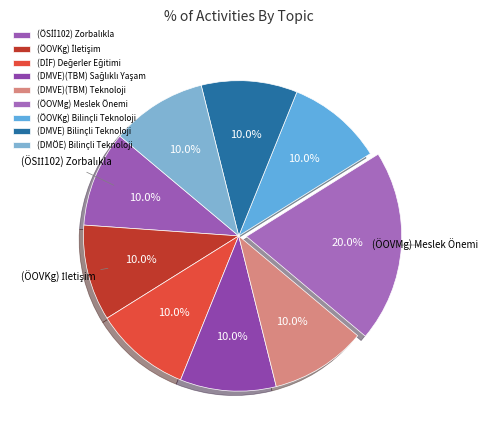

To the nearest percent, what is the combined percentage of (ÖOVMg) Meslek Önemi and (DİF) Değerler Eğitimi?

30%